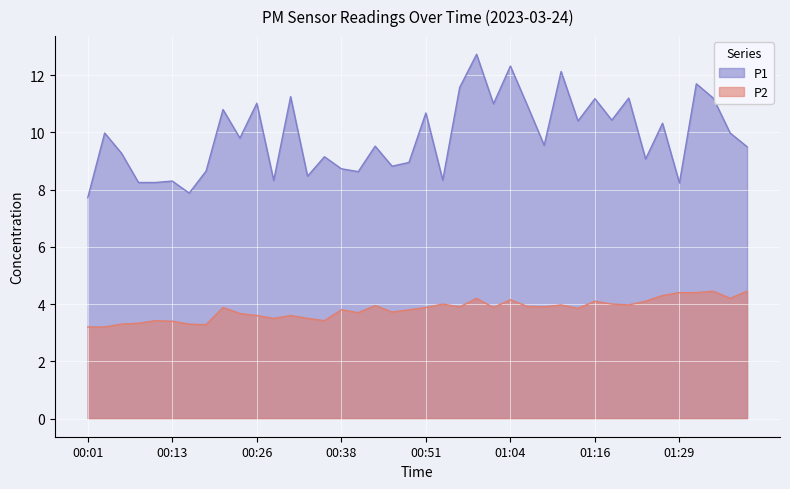

In P2, how many points are higher than both neighbors (excluding endpoints)?

11